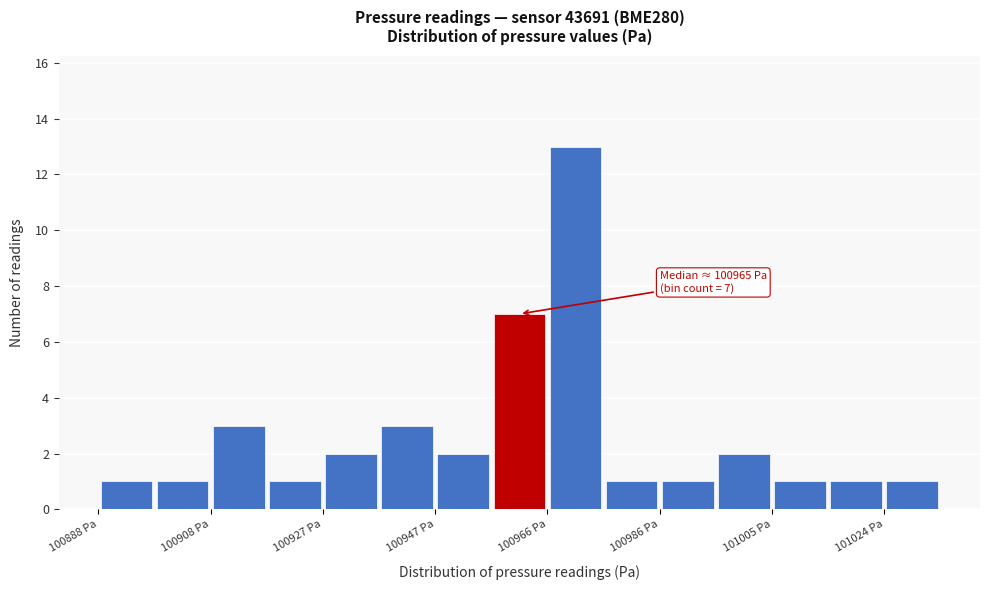

Which range on the x-axis has the tallest bar?

100966 to 100976